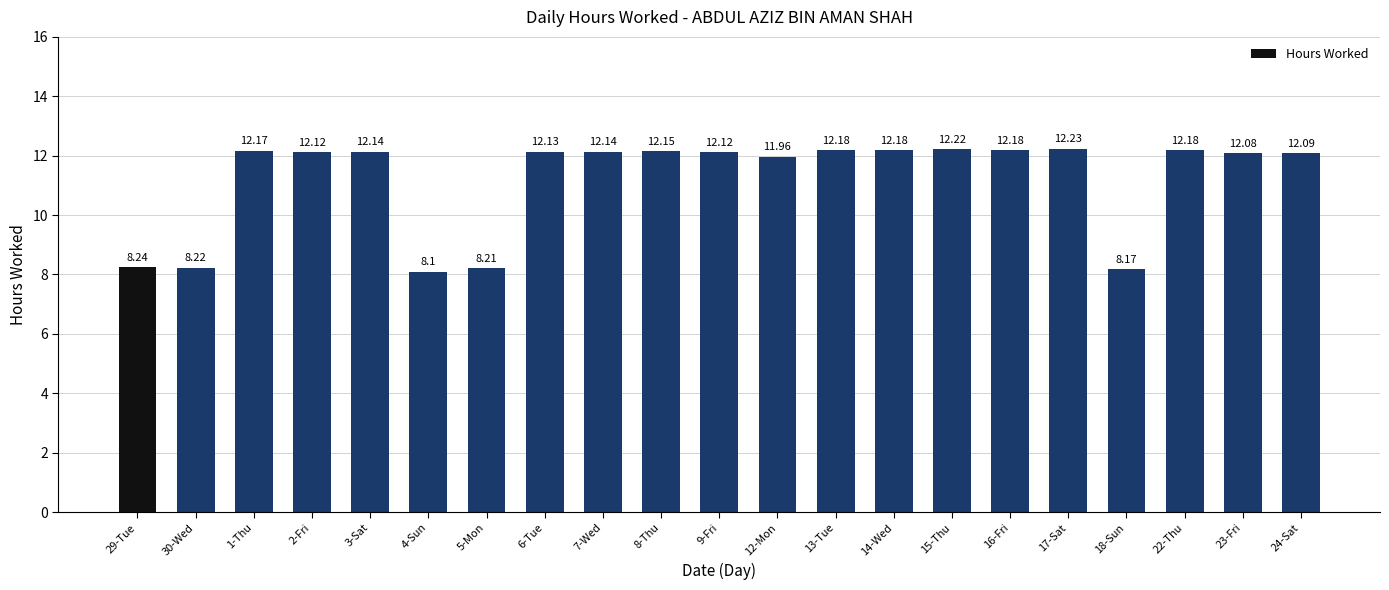

Which has a higher value, 8-Thu or 29-Tue?

8-Thu